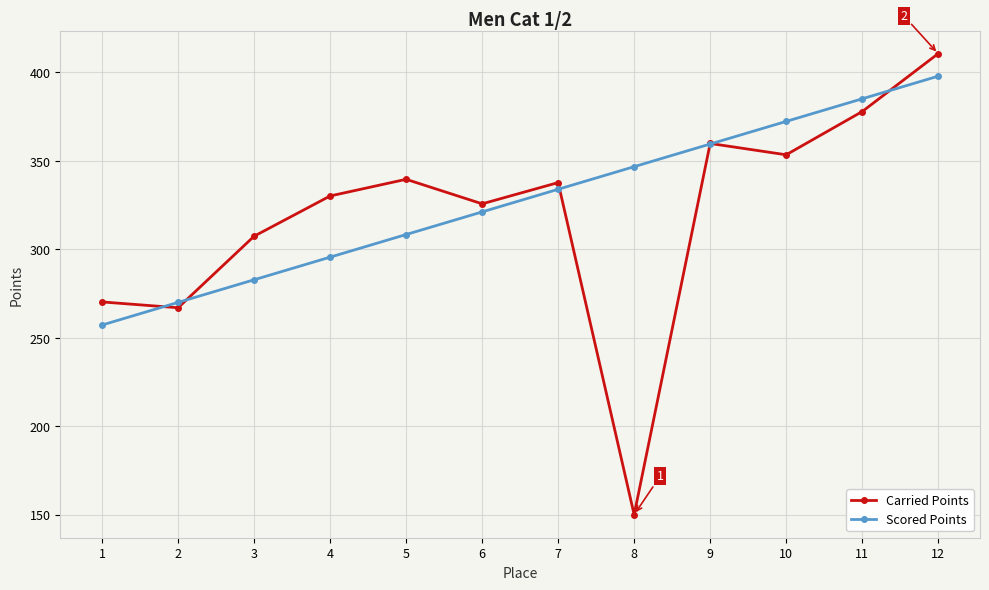

Reading left to right, what are all the values shown in this chart?

Carried Points: 270.2	266.9	307.4	330.1	339.5	325.7	337.7	150.0	359.8	353.4	377.8	410.6
Scored Points: 257.2	270.0	282.7	295.5	308.3	321.1	333.9	346.7	359.4	372.2	385.0	397.8